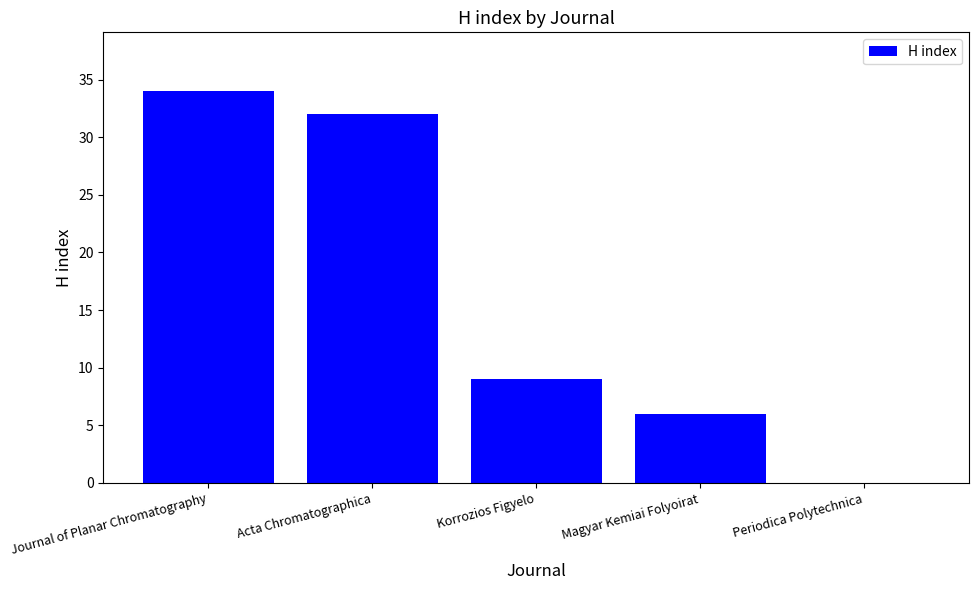

What is the ratio of the value at Journal of Planar Chromatography to the value at Acta Chromatographica?

1.1